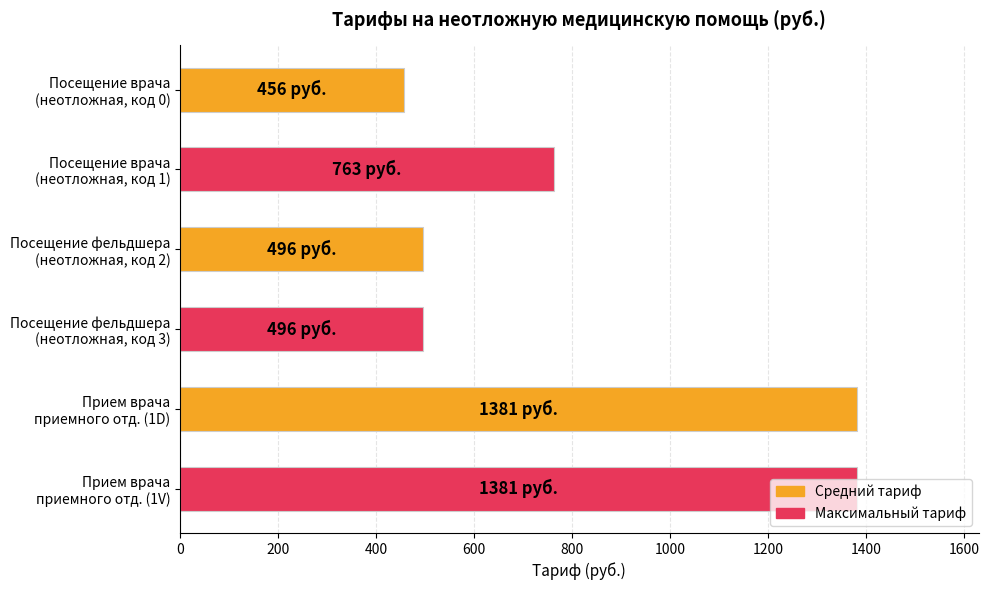

What is the difference between the maximum and second lowest values?

885